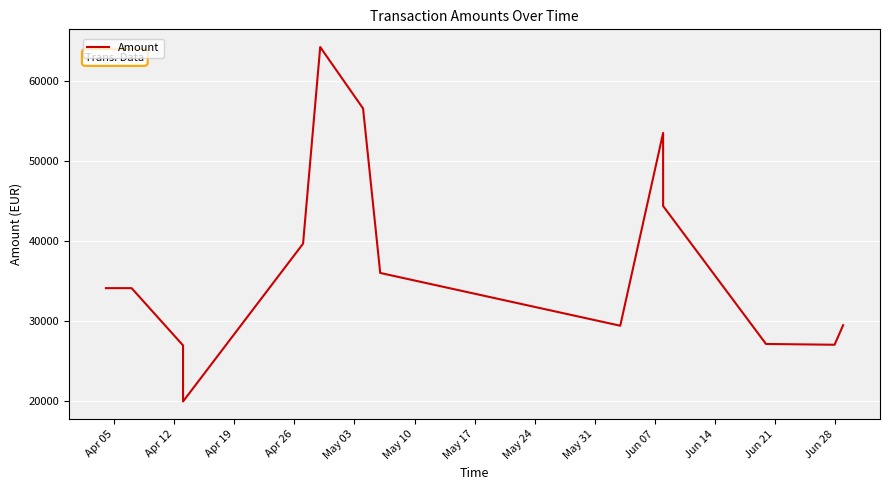

What is the minimum value shown in the chart?

20000.0